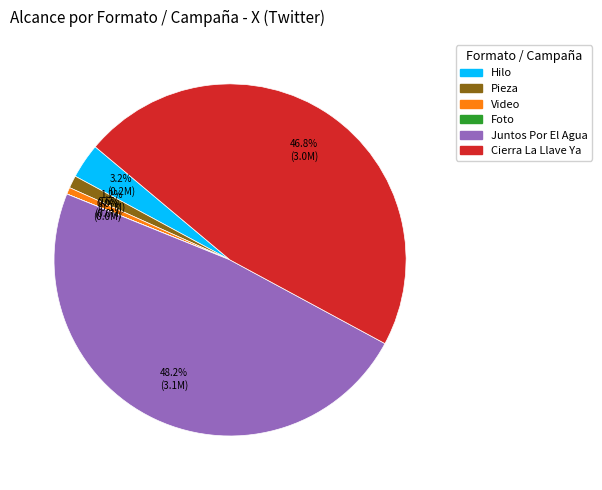

Does any single category account for the majority?

No